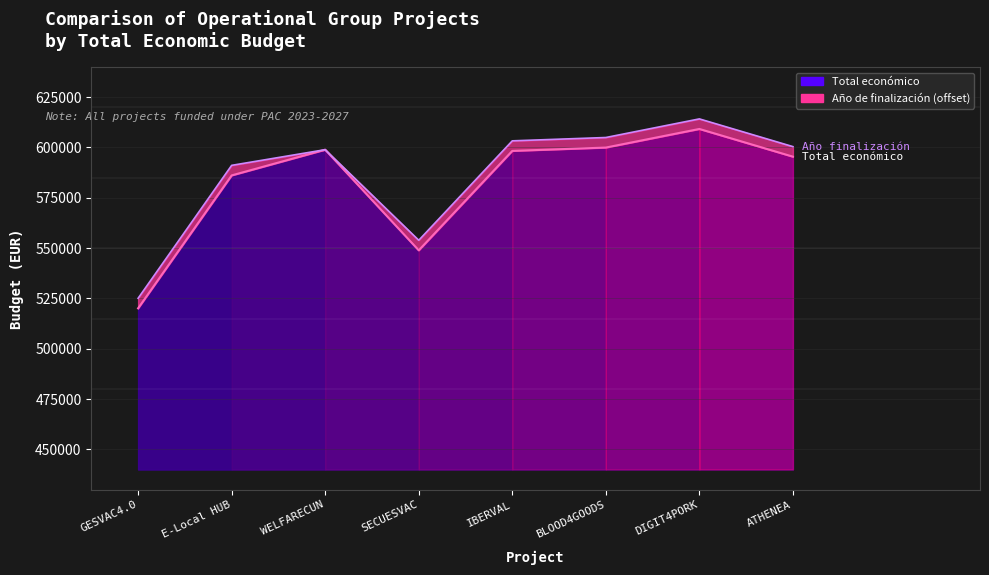

Which has a higher value, IBERVAL or ATHENEA?

IBERVAL